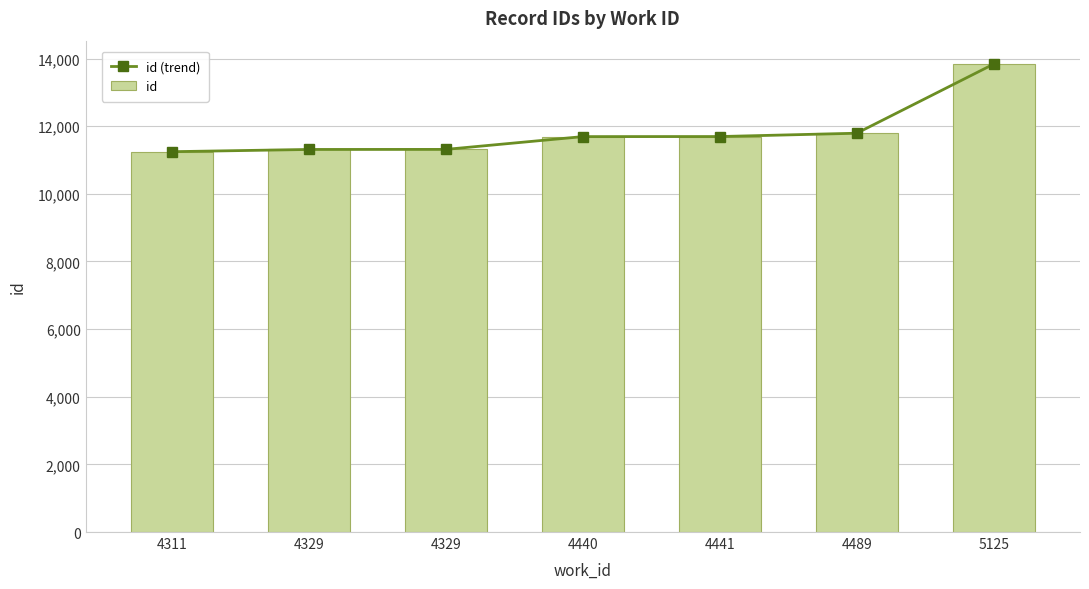

Read the id value at 4441.

11694